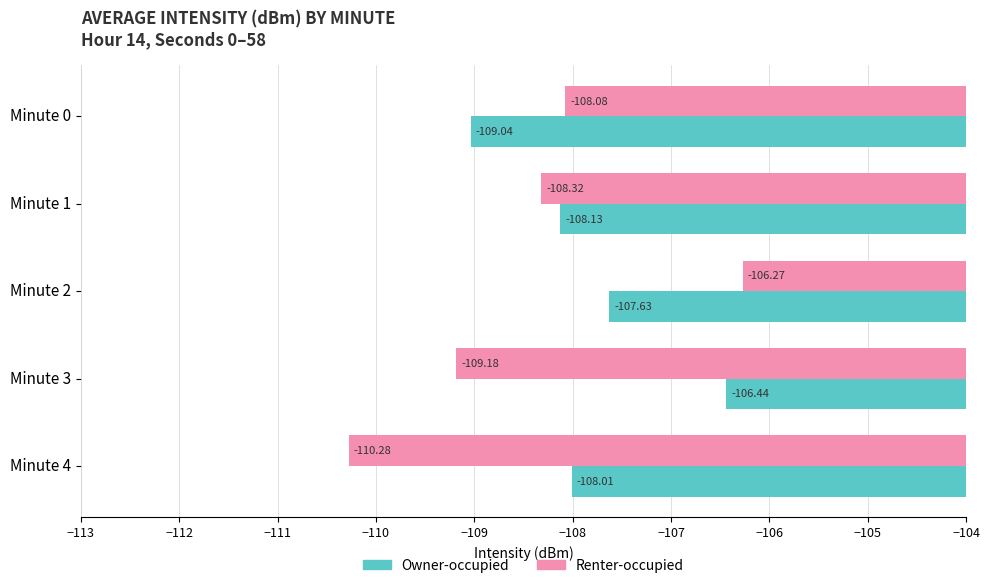

Rank the series by their maximum value, from highest to lowest.

Renter-occupied, Owner-occupied